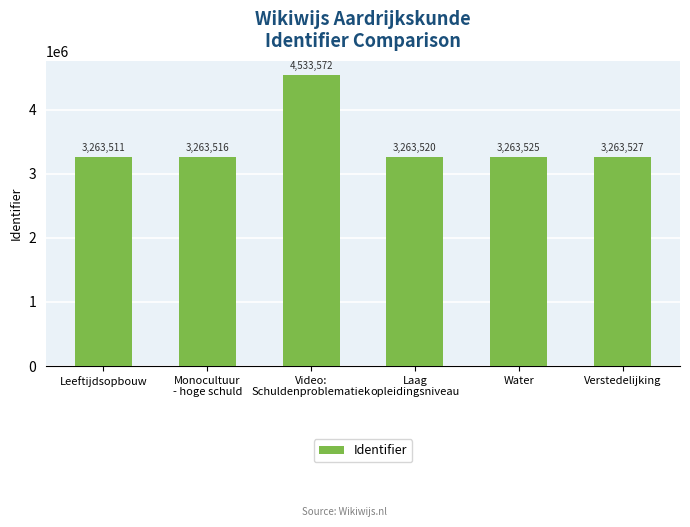

Is it true that the value at Video:
Schuldenproblematiek is 6960978?

False